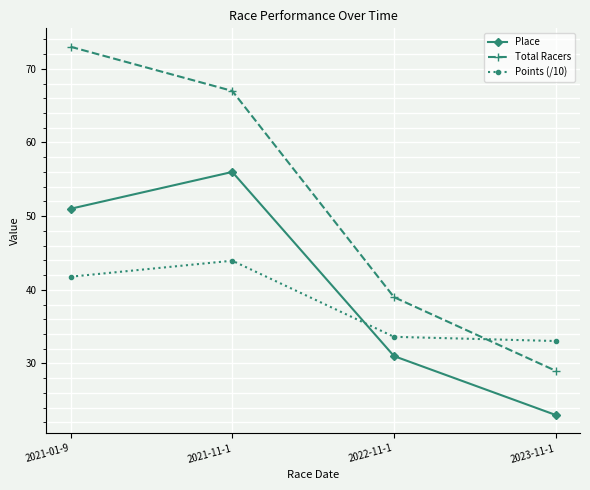

Does the chart display data point markers on the line(s)?

Yes